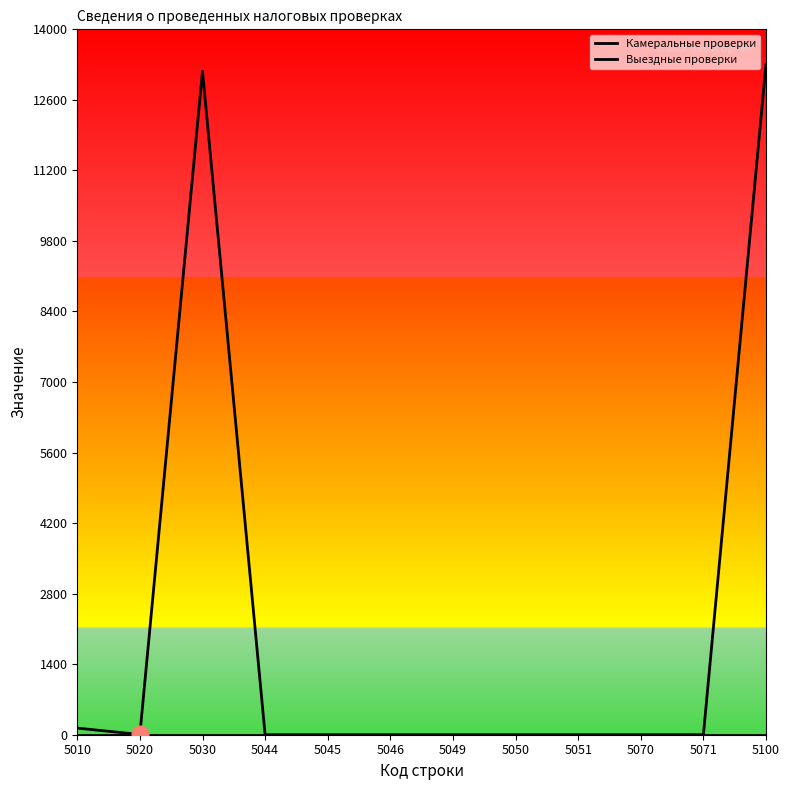

Count the number of categories in the chart.

12